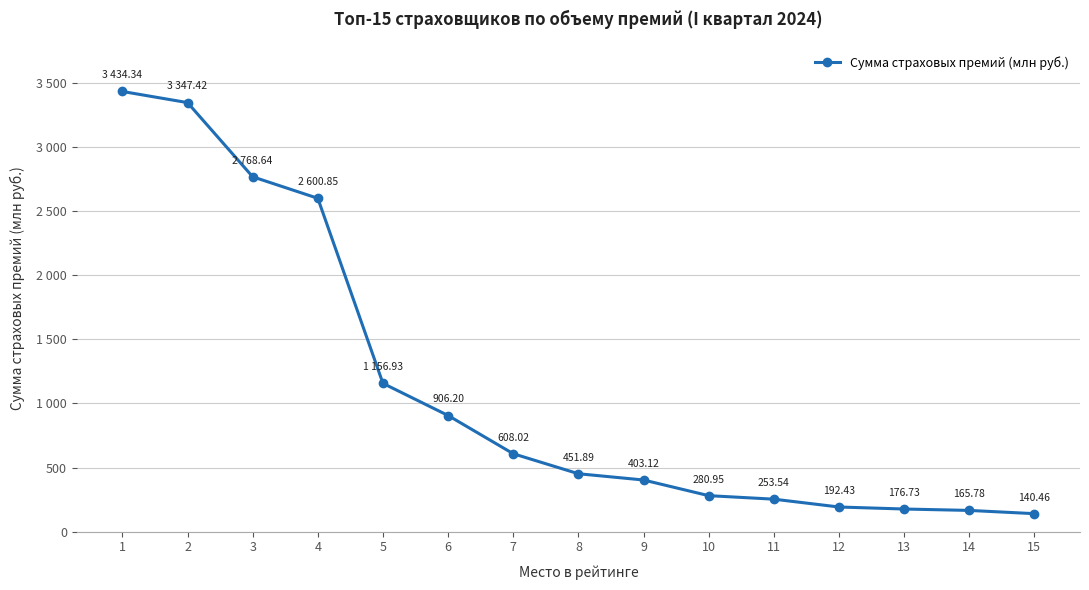

What is the change in value from 6 to 11?

-652.7